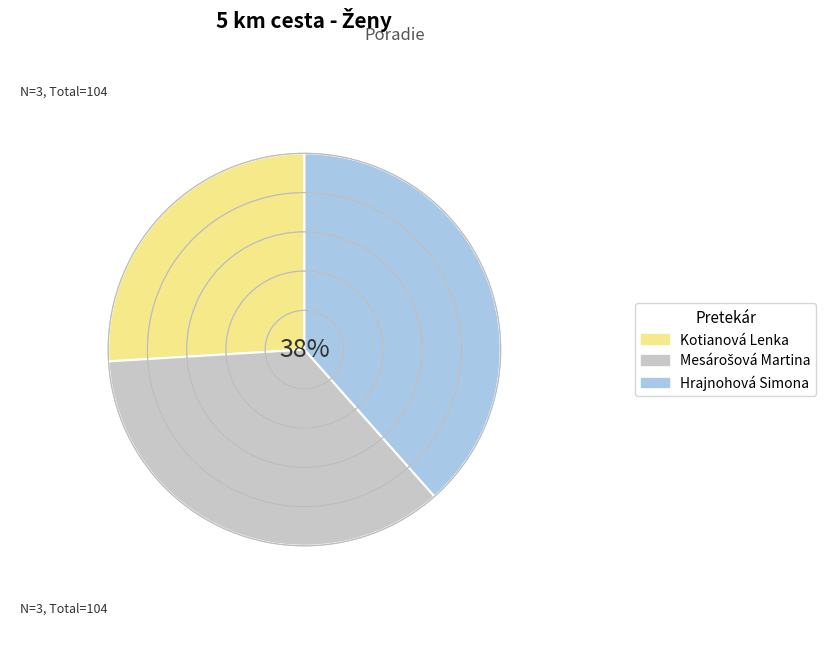

To the nearest percent, what percentage of the pie is Kotianová Lenka?

26%